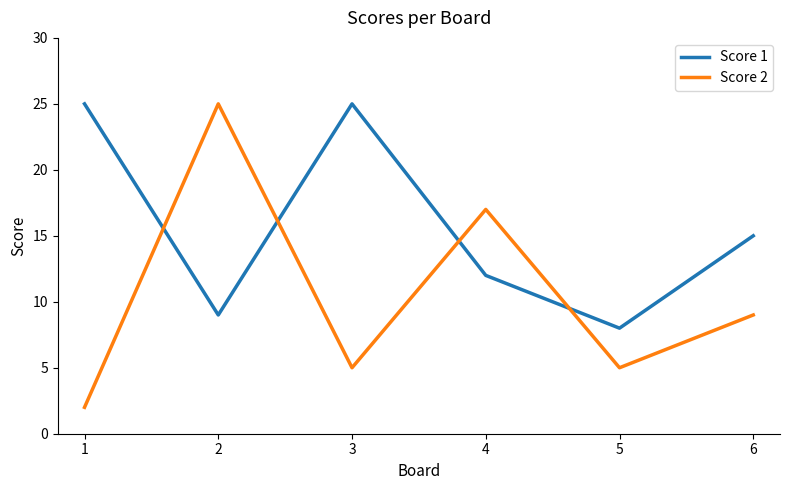

What is the greatest value displayed?

25